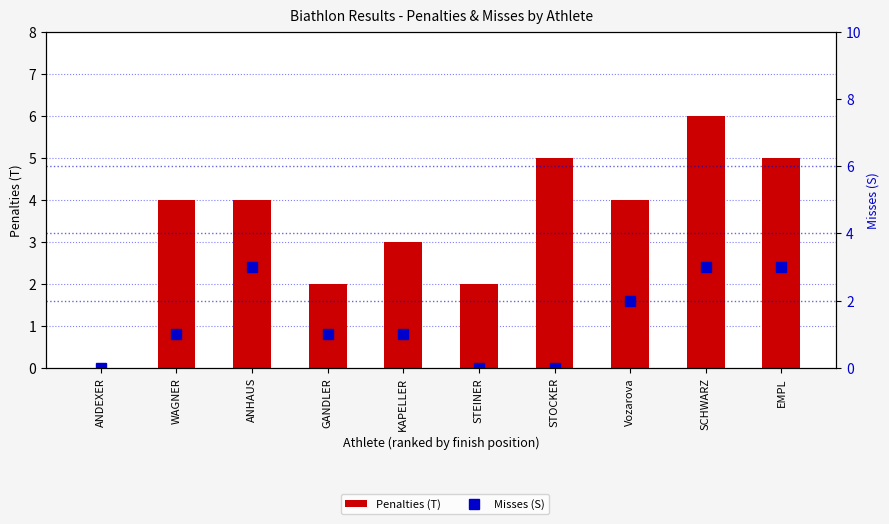

How many series are shown in this chart?

2